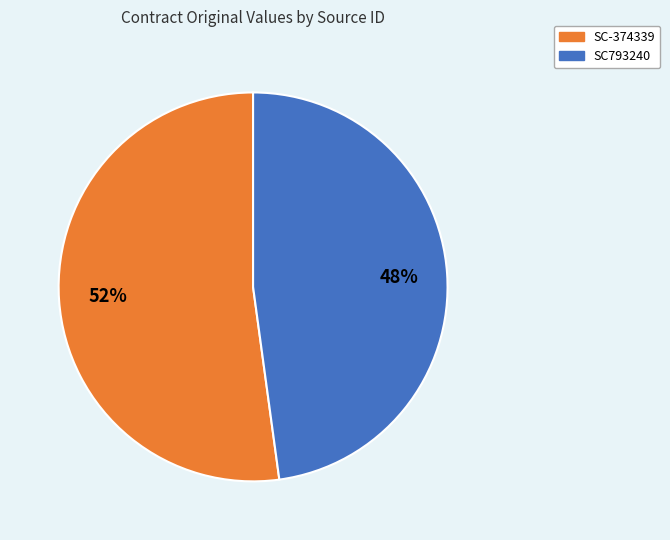

Which has a higher value, SC-374339 or SC793240?

SC-374339